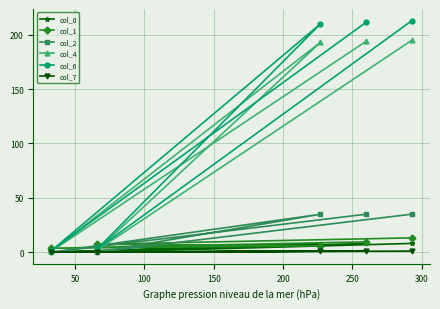

What is the value of the col_0 point at the 3rd from the left?

8.0